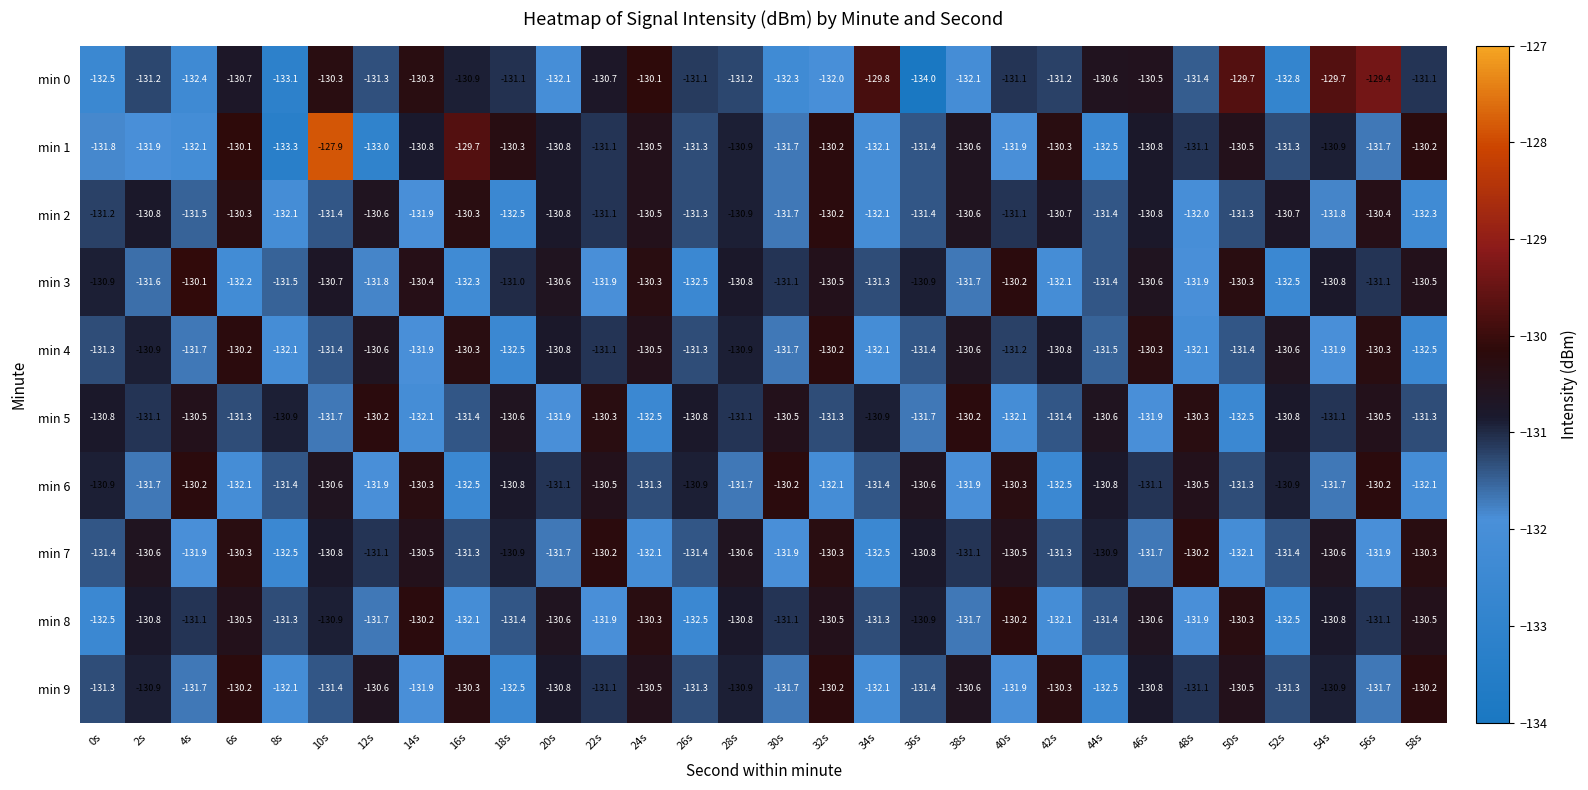

At which label does min 7 first exceed -131?

2s